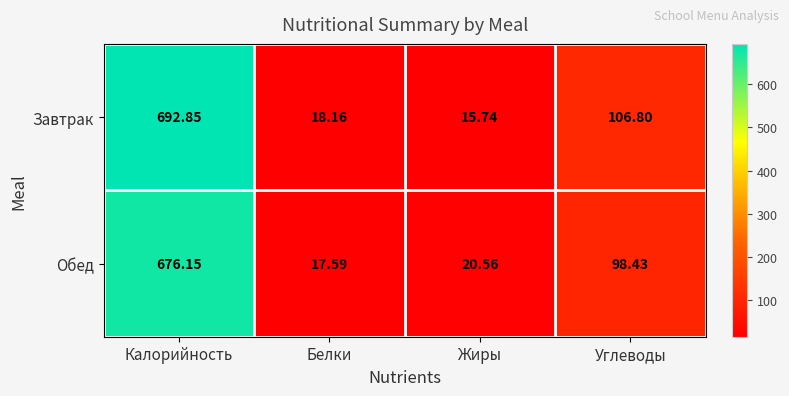

Rank the series by their average value, from highest to lowest.

Завтрак, Обед